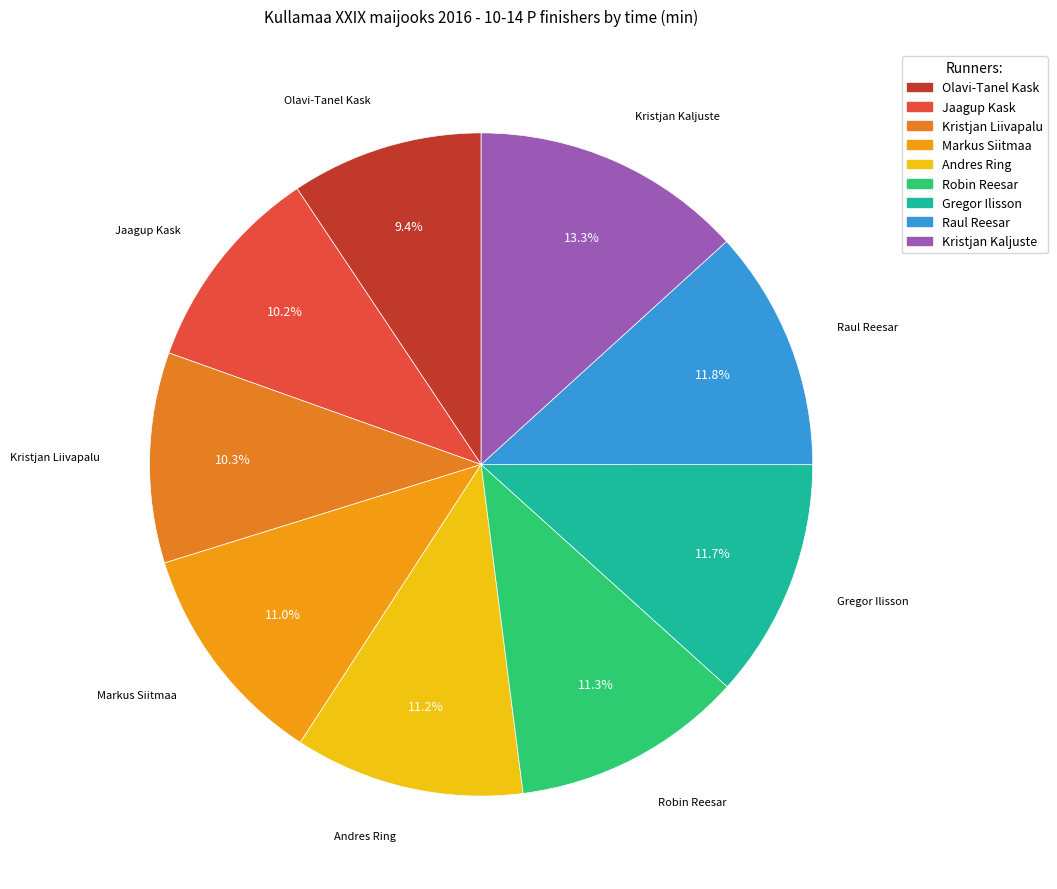

To the nearest percent, what portion does Kristjan Liivapalu represent?

10%